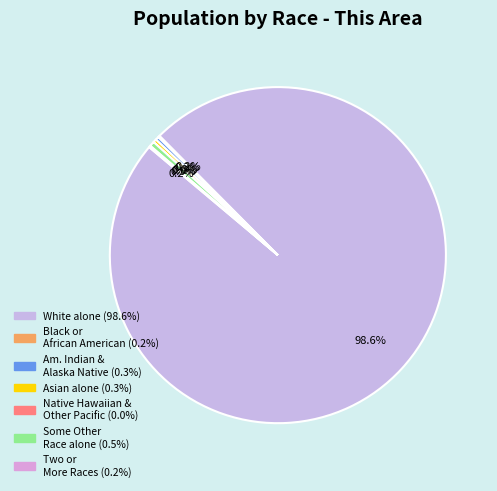

What is the majority slice?

White alone